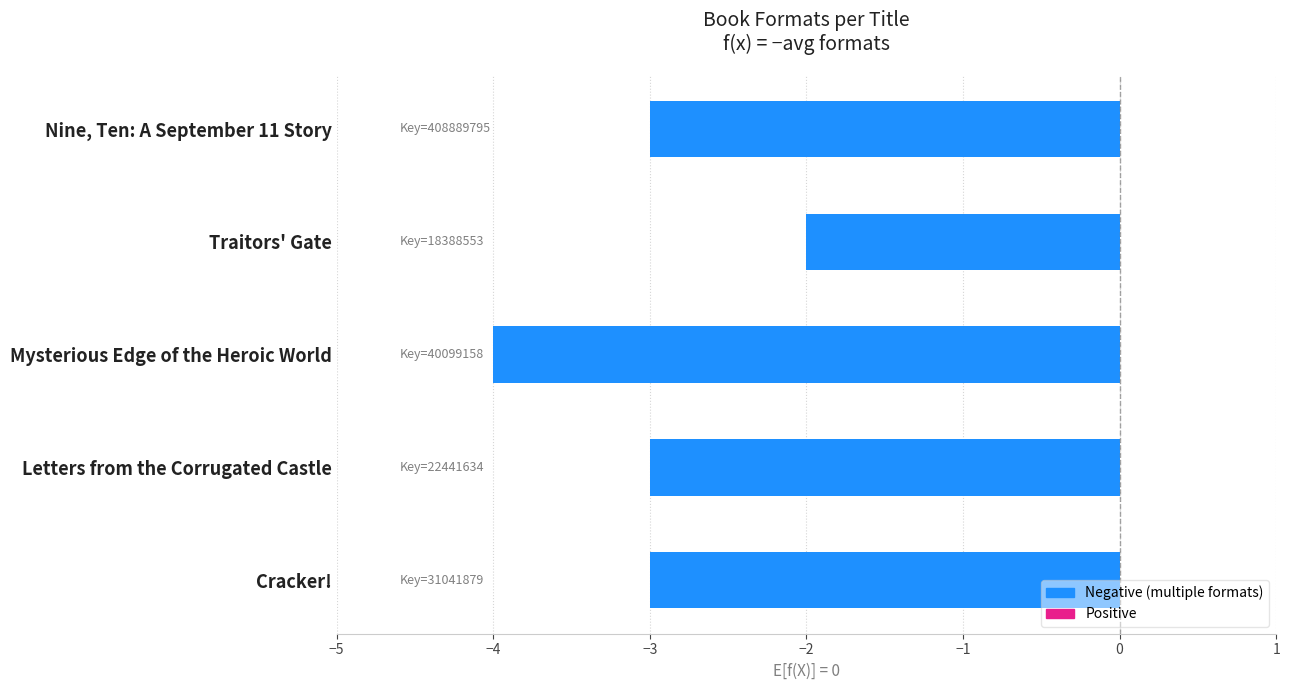

Does the chart contain stacked bars?

No